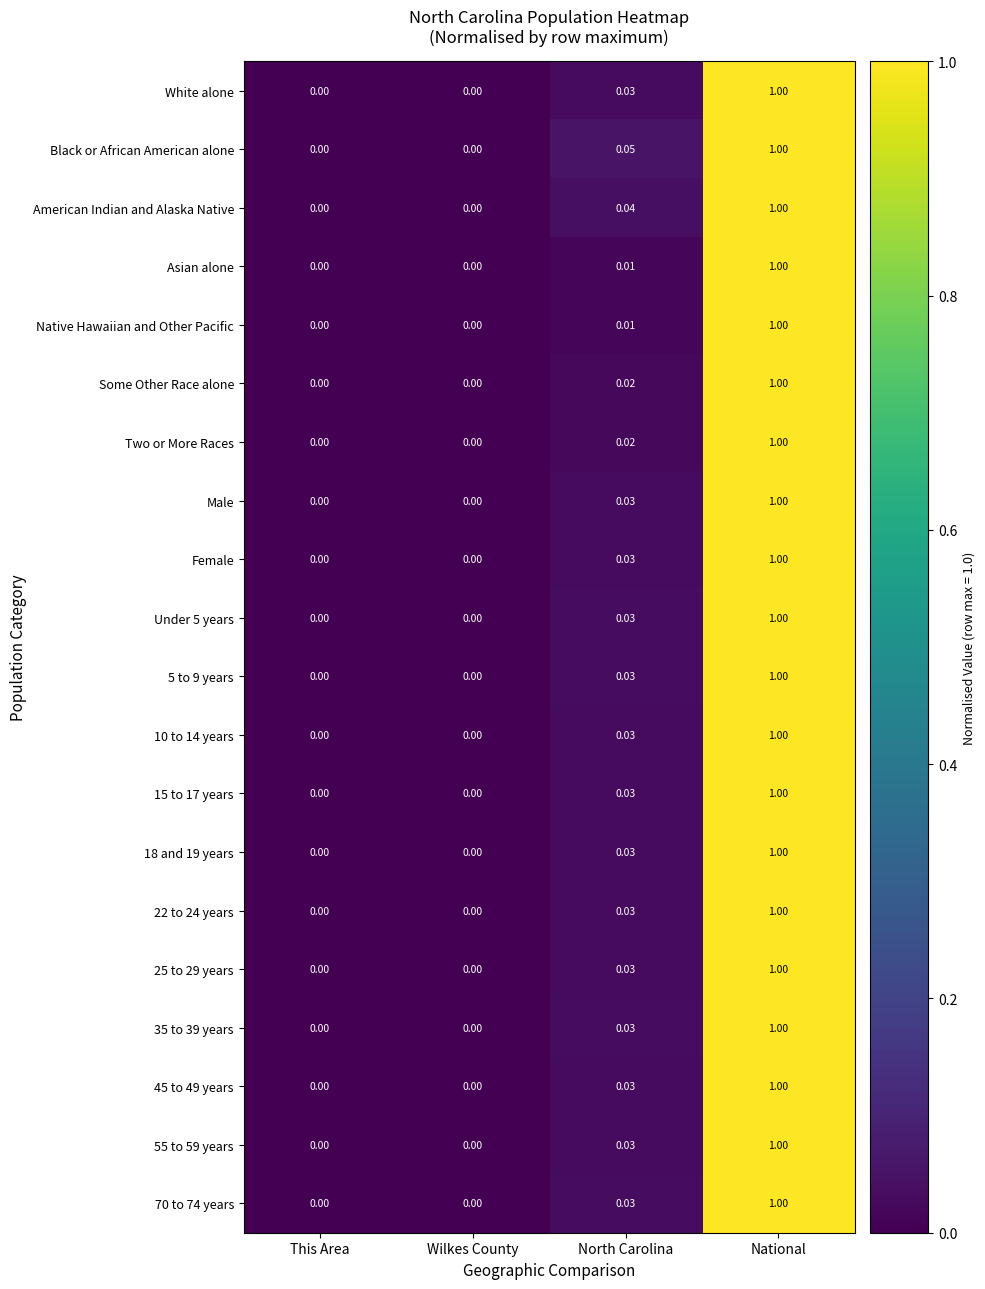

Which series changed the most between Wilkes County and North Carolina?

Black or African American alone